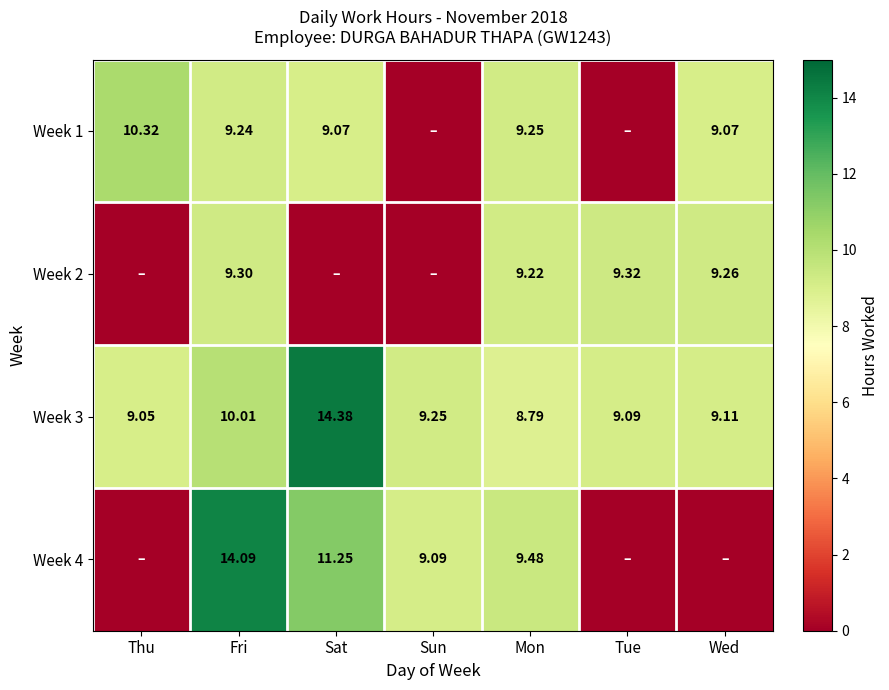

Is the value of Week 2 at Tue greater than the value of Week 1 at Wed?

Yes